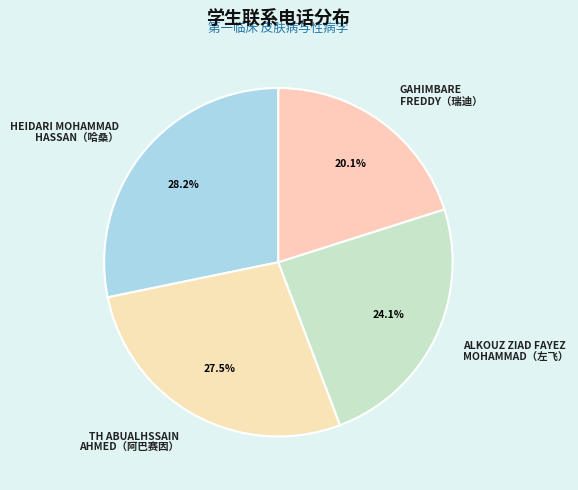

Rank the categories by value from lowest to highest.

GAHIMBARE FREDDY（瑞迪）, ALKOUZ ZIAD FAYEZ MOHAMMAD（左飞）, TH ABUALHSSAIN AHMED（阿巴赛因）, HEIDARI MOHAMMAD HASSAN（哈桑）